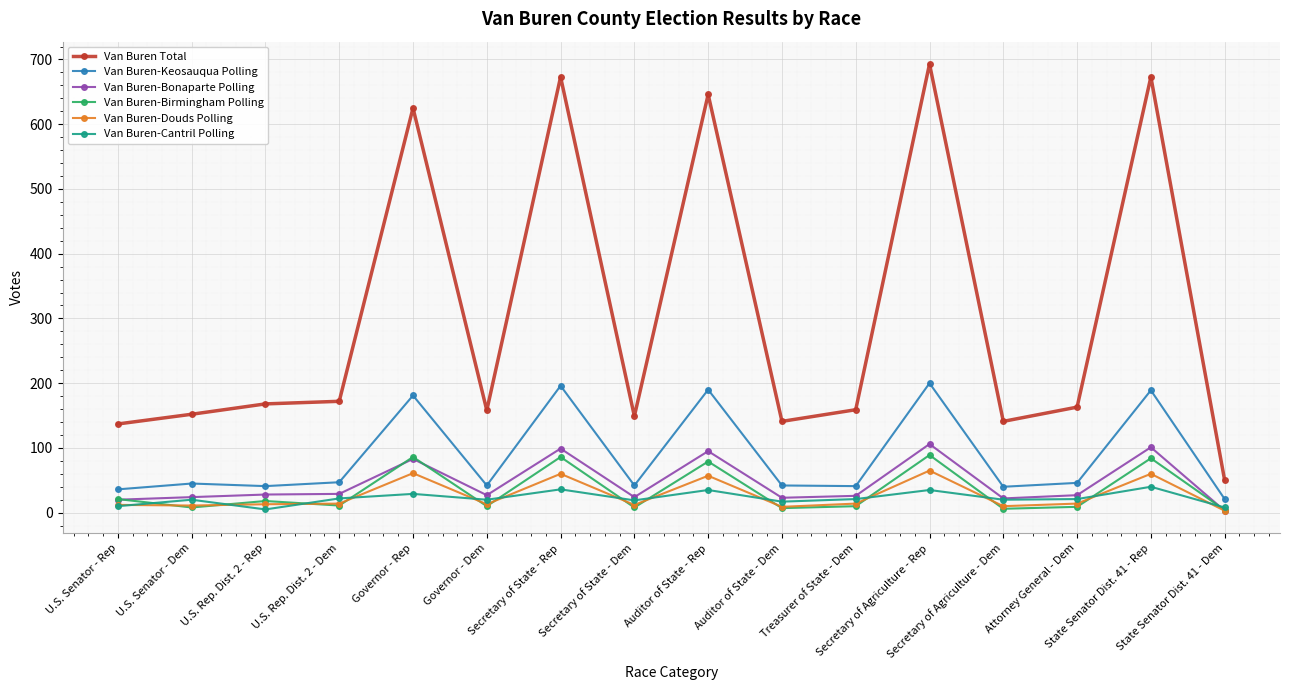

Does the chart display data point markers on the line(s)?

Yes